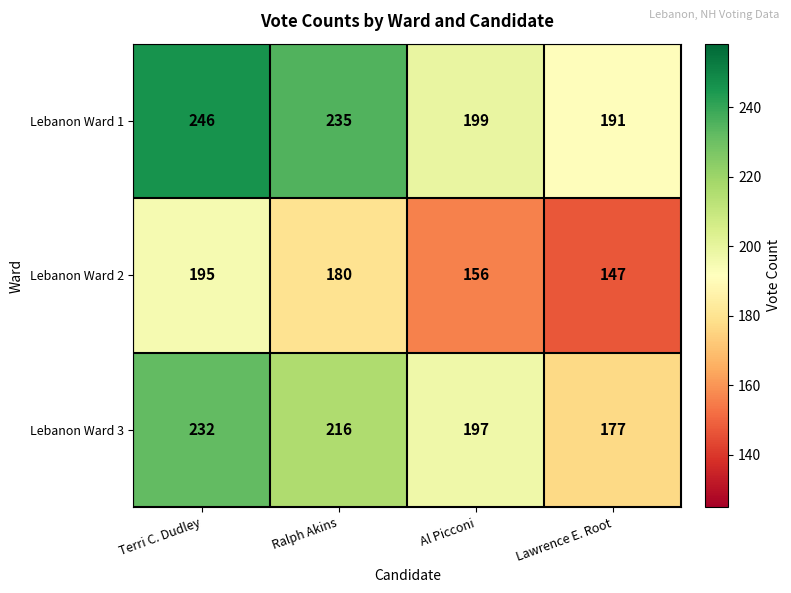

What is the sum of all Lebanon Ward 1 values?

871